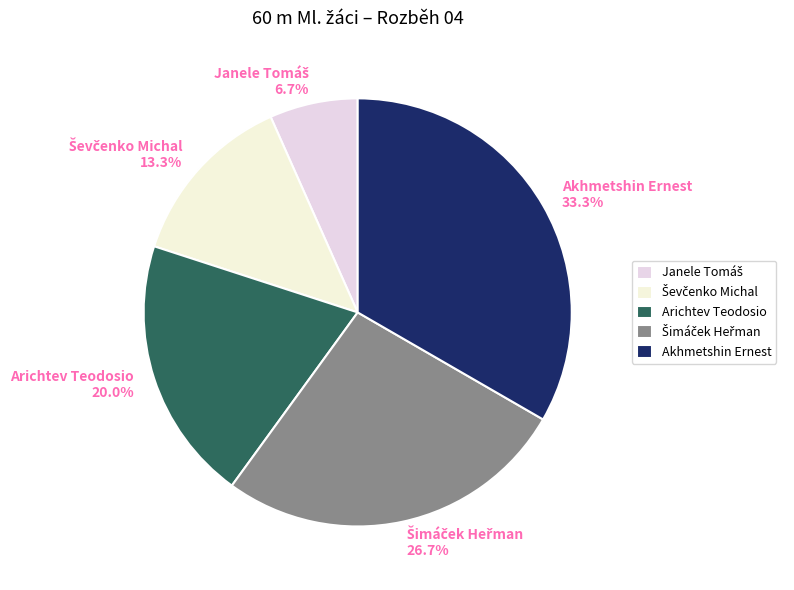

Which category has the biggest portion of the pie?

Akhmetshin Ernest